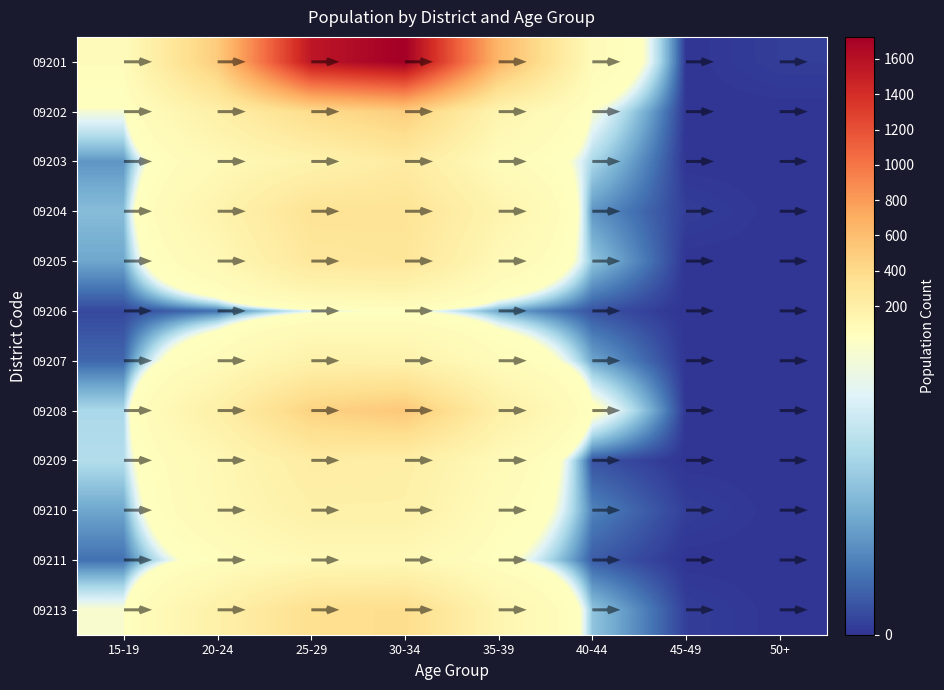

The value of 09207 at 20-24 is 107. True or false?

False